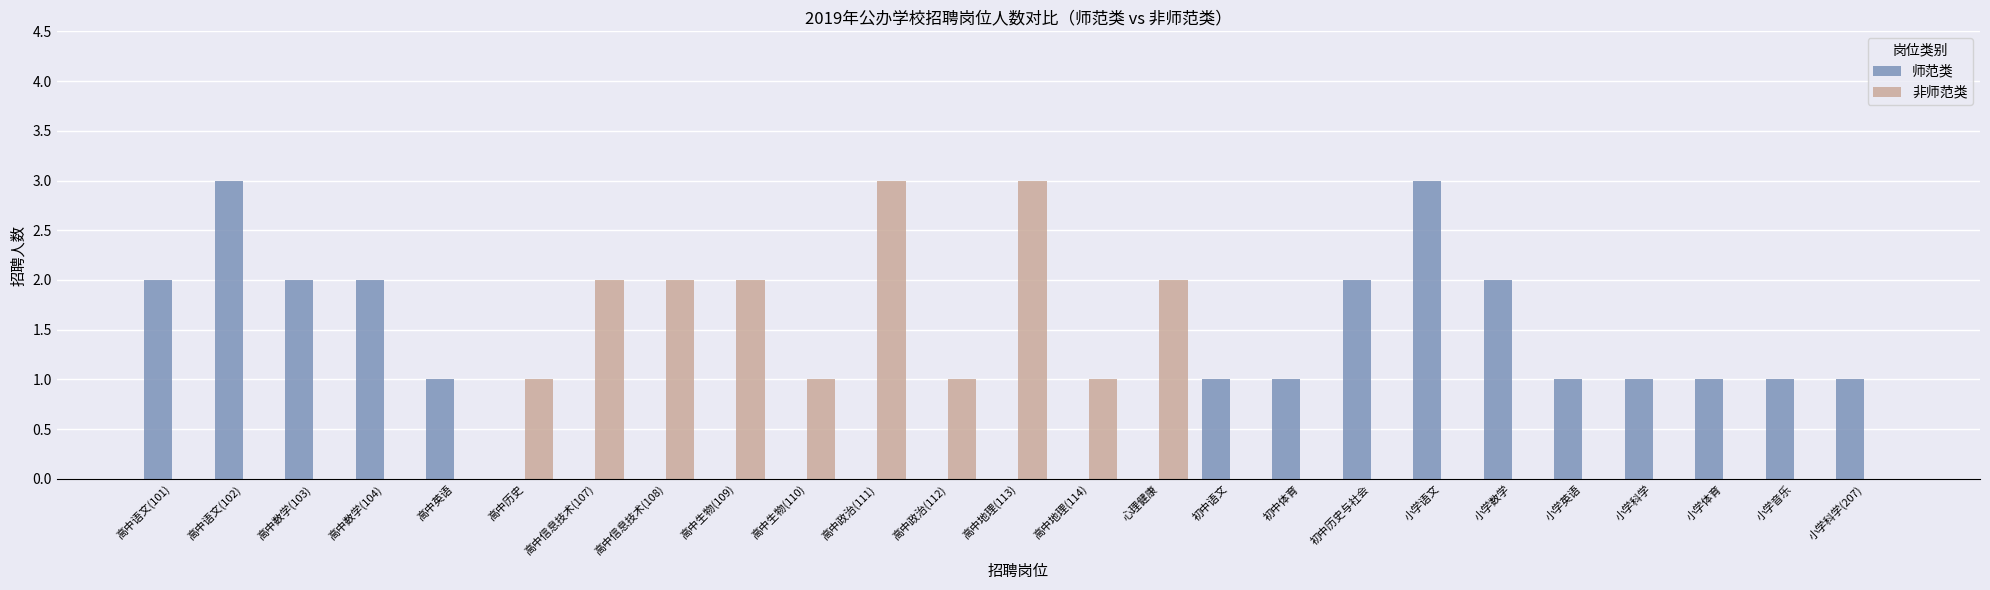

What is the greatest value displayed?

3